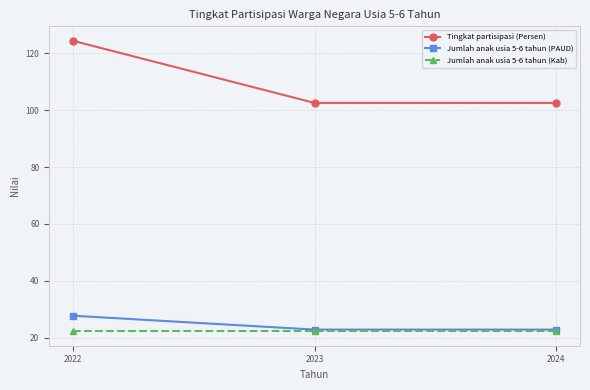

The Jumlah anak usia 5-6 tahun (PAUD) series shows 32.8 at 2023. True or false?

False